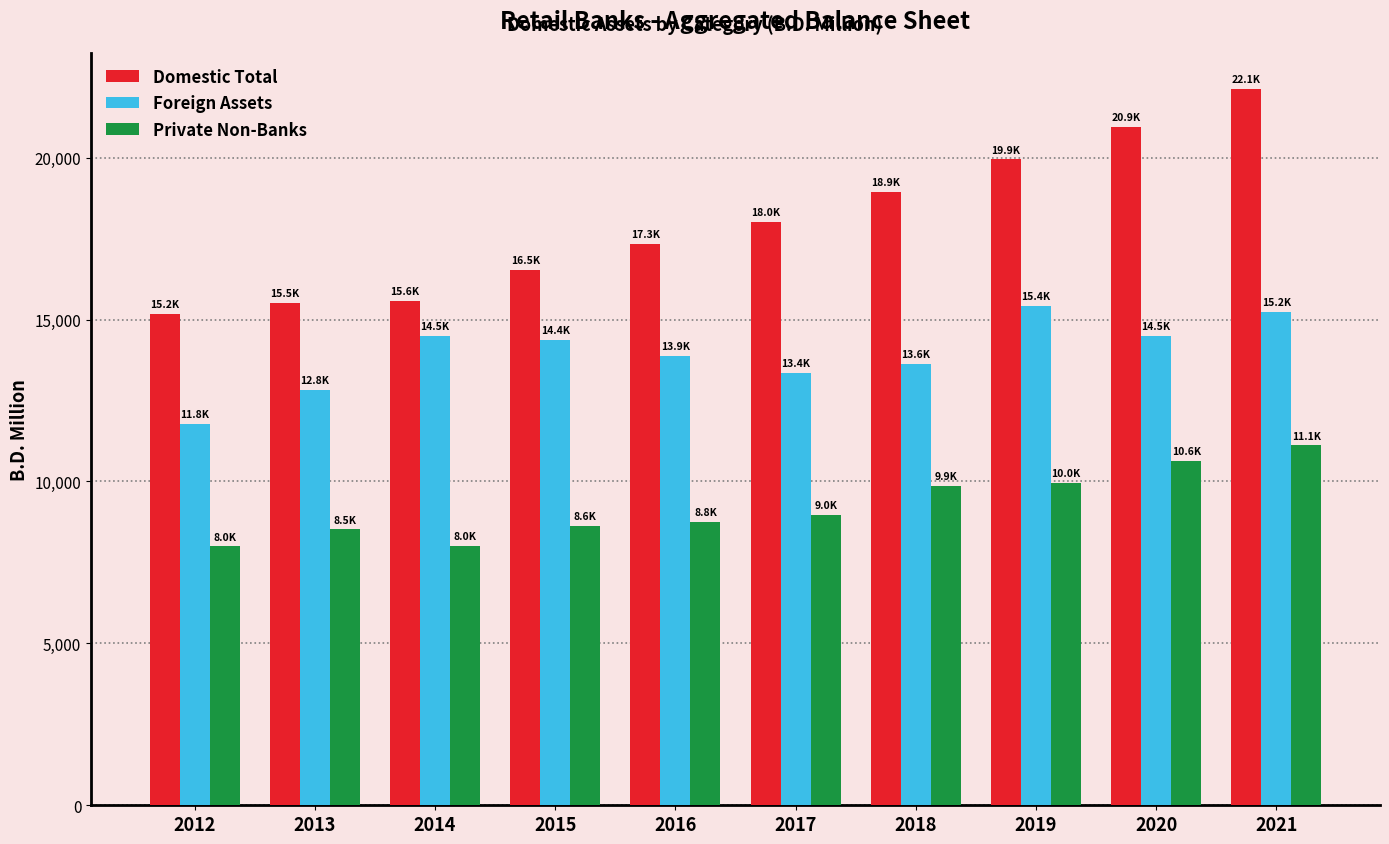

What is the difference between the Private Non-Banks values at 2018 and 2012?

1866.3